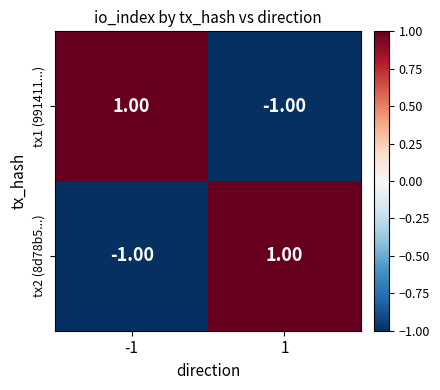

List the labels in order of tx1 (991411...) value, largest first.

-1, 1